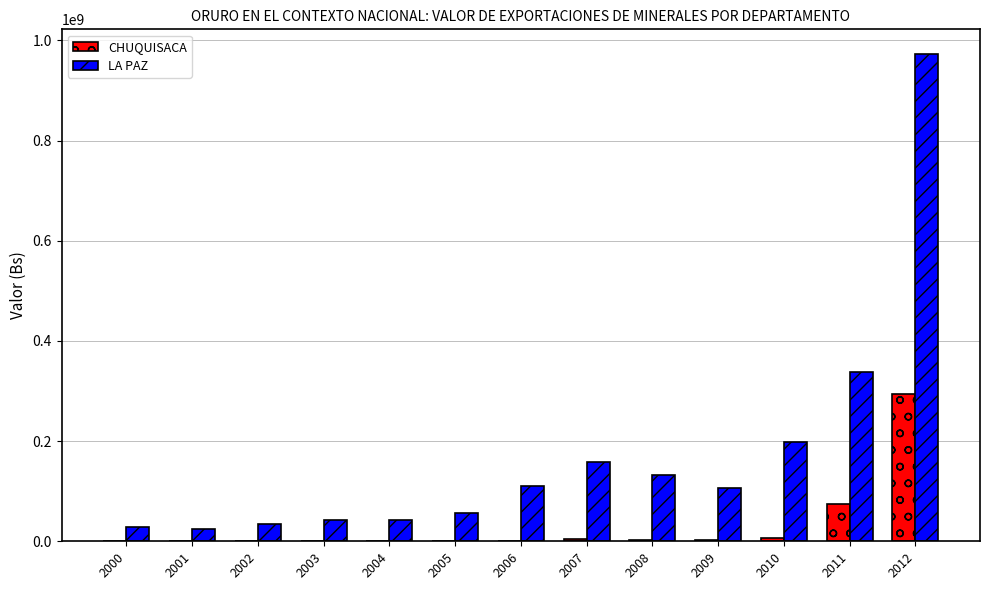

Is the value of CHUQUISACA at 2005 greater than the value of LA PAZ at 2001?

No